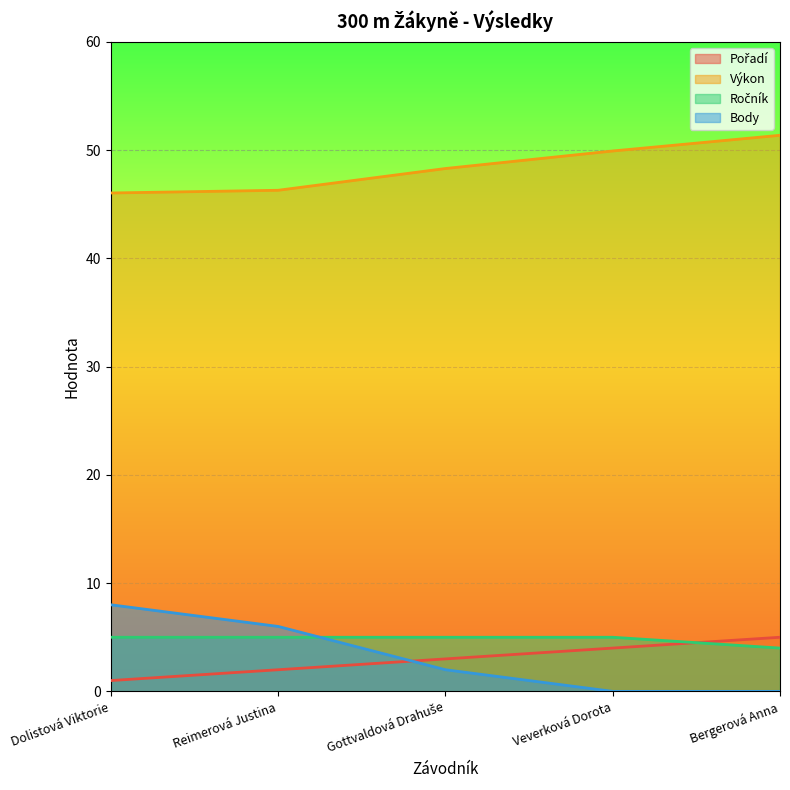

How many lines are shown in the chart?

4